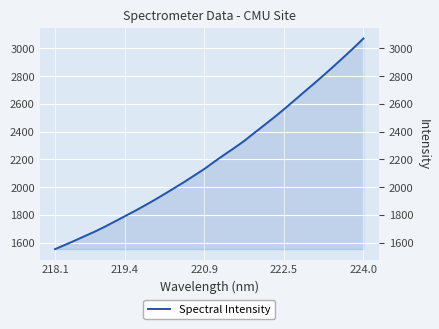

Reading left to right, extract all data points from this chart.

1554.7	1585.3	1616.5	1649.2	1681.0	1716.0	1753.6	1791.3	1829.1	1868.6	1909.1	1951.8	1995.4	2039.3	2085.6	2132.1	2184.2	2234.1	2282.8	2333.7	2390.3	2446.3	2502.7	2561.4	2622.5	2684.2	2745.2	2807.4	2871.3	2936.2	3002.7	3071.6